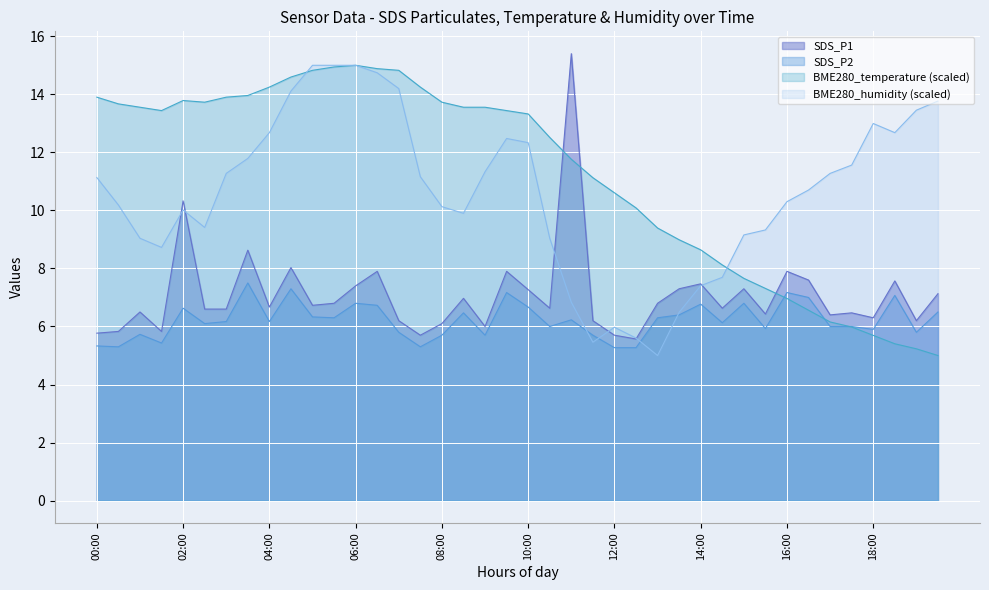

Reading left to right, what are all the values shown in this chart?

SDS_P1: 5.8	5.8	6.5	5.8	10.3	6.6	6.6	8.6	6.7	8.0	6.7	6.8	7.4	7.9	6.2	5.7	6.1	7.0	6.0	7.9	7.3	6.6	15.4	6.2	5.7	5.6	6.8	7.3	7.5	6.6	7.3	6.4	7.9	7.6	6.4	6.5	6.3	7.6	6.2	7.1
SDS_P2: 5.3	5.3	5.7	5.4	6.6	6.1	6.2	7.5	6.2	7.3	6.3	6.3	6.8	6.7	5.8	5.3	5.7	6.5	5.7	7.2	6.7	6.0	6.2	5.7	5.3	5.3	6.3	6.4	6.8	6.1	6.8	5.9	7.2	7.0	6.0	6.0	5.9	7.1	5.8	6.5
BME280_temperature: 13.9	13.7	13.6	13.4	13.8	13.7	13.9	14.0	14.2	14.6	14.8	14.9	15.0	14.9	14.8	14.2	13.7	13.6	13.6	13.4	13.3	12.5	11.8	11.1	10.6	10.1	9.4	9.0	8.6	8.1	7.7	7.3	7.0	6.6	6.2	6.0	5.7	5.4	5.2	5.0
BME280_humidity: 11.1	10.2	9.0	8.7	10.0	9.4	11.3	11.8	12.7	14.1	15.0	15.0	15.0	14.7	14.2	11.2	10.1	9.9	11.3	12.5	12.3	9.0	6.8	5.5	6.0	5.6	5.0	6.5	7.4	7.7	9.2	9.3	10.3	10.7	11.3	11.6	13.0	12.7	13.5	13.8